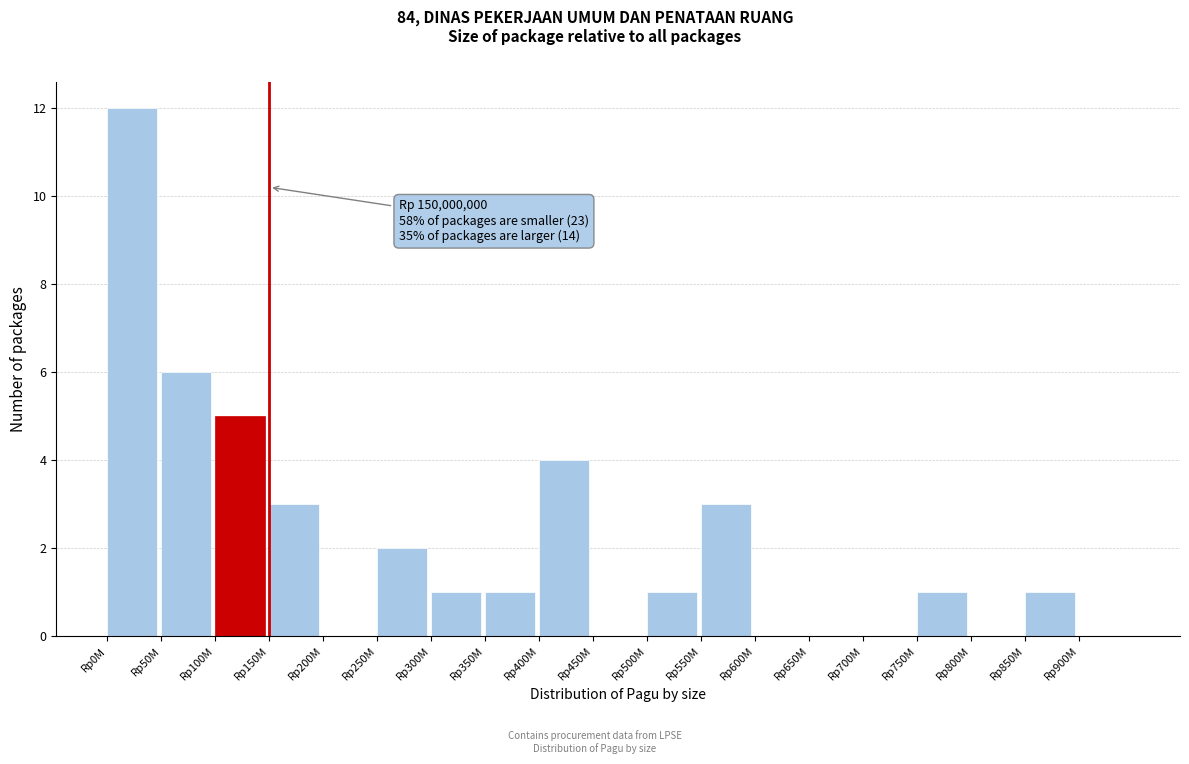

Reading left to right, extract all data points from this chart.

Rp0M=12	Rp50M=6	Rp100M=5	Rp150M=3	Rp200M=0	Rp250M=2	Rp300M=1	Rp350M=1	Rp400M=4	Rp450M=0	Rp500M=1	Rp550M=3	Rp600M=0	Rp650M=0	Rp700M=0	Rp750M=1	Rp800M=0	Rp850M=1	Rp900M=0